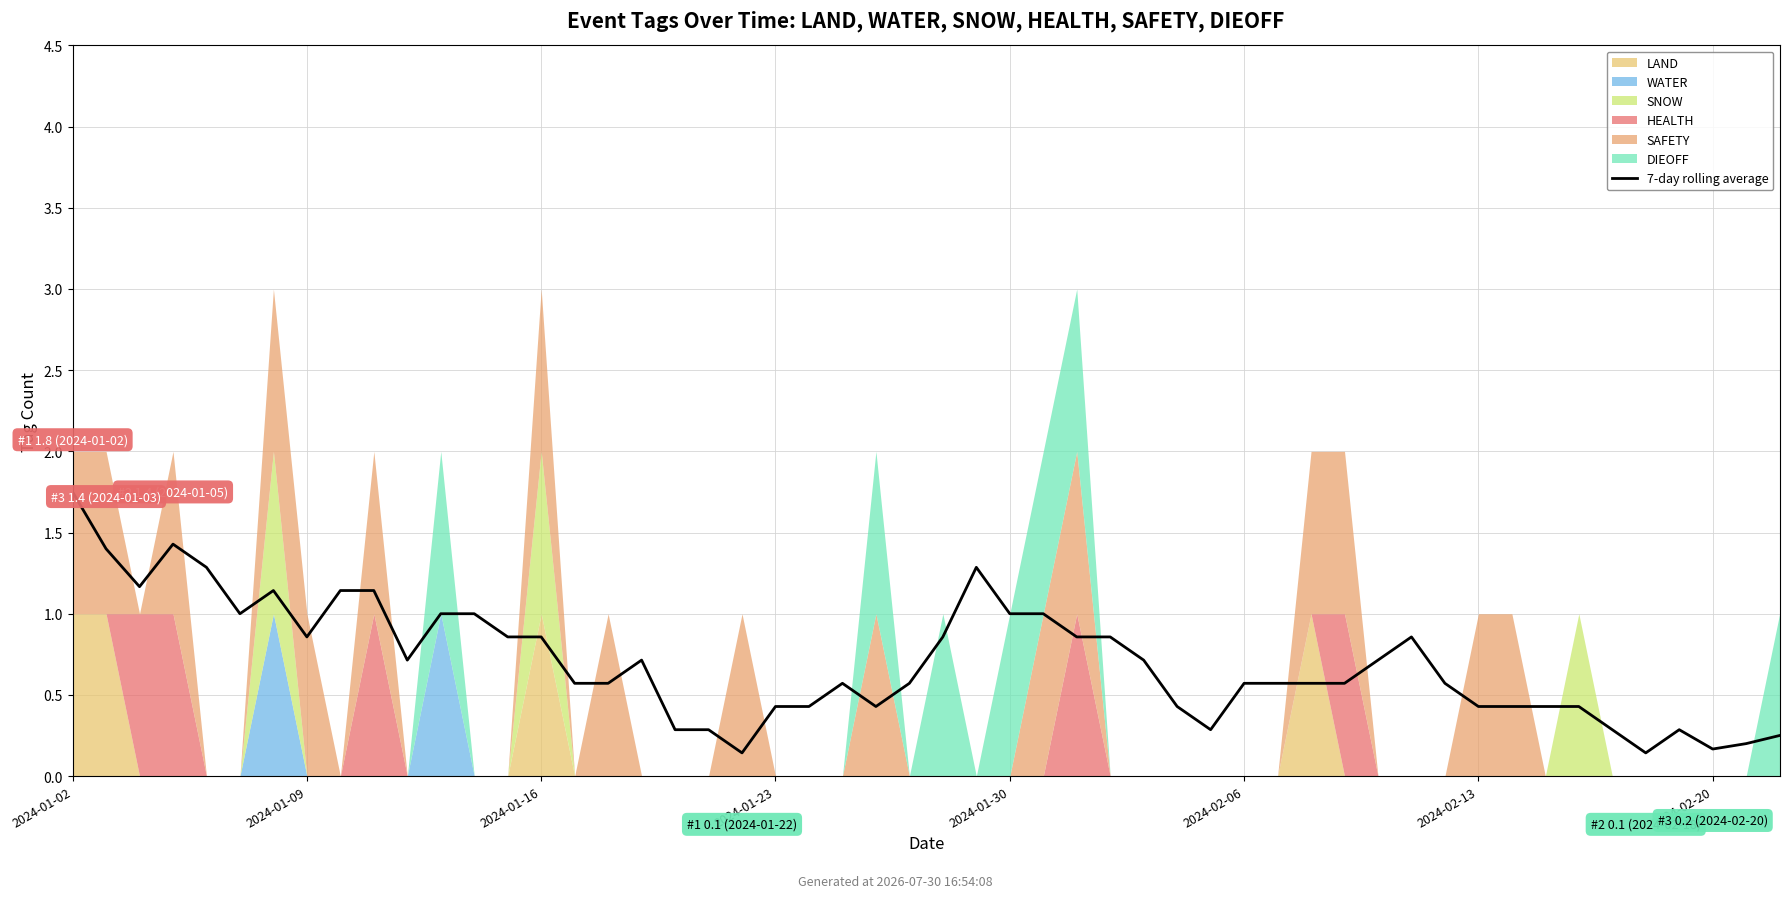

What is the difference between the maximum and second lowest values in the HEALTH series?

1